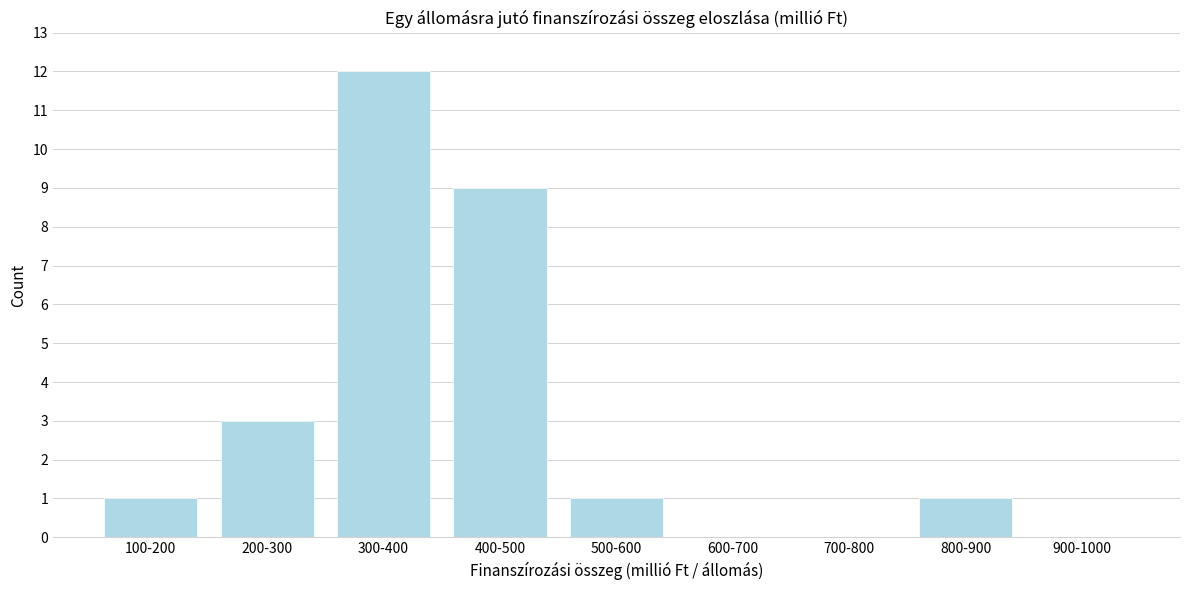

Reading left to right, list all the values displayed in this chart.

100-200=1	200-300=3	300-400=12	400-500=9	500-600=1	600-700=0	700-800=0	800-900=1	900-1000=0